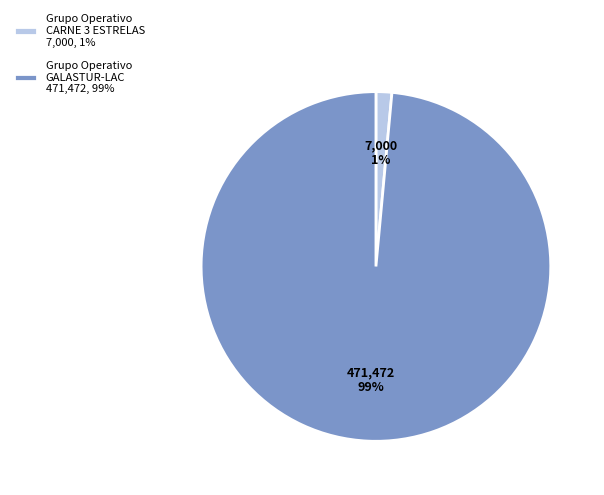

Combined, do Grupo Operativo GALASTUR-LAC 471,472, 99% and Grupo Operativo CARNE 3 ESTRELAS 7,000, 1% account for over 50%?

Yes